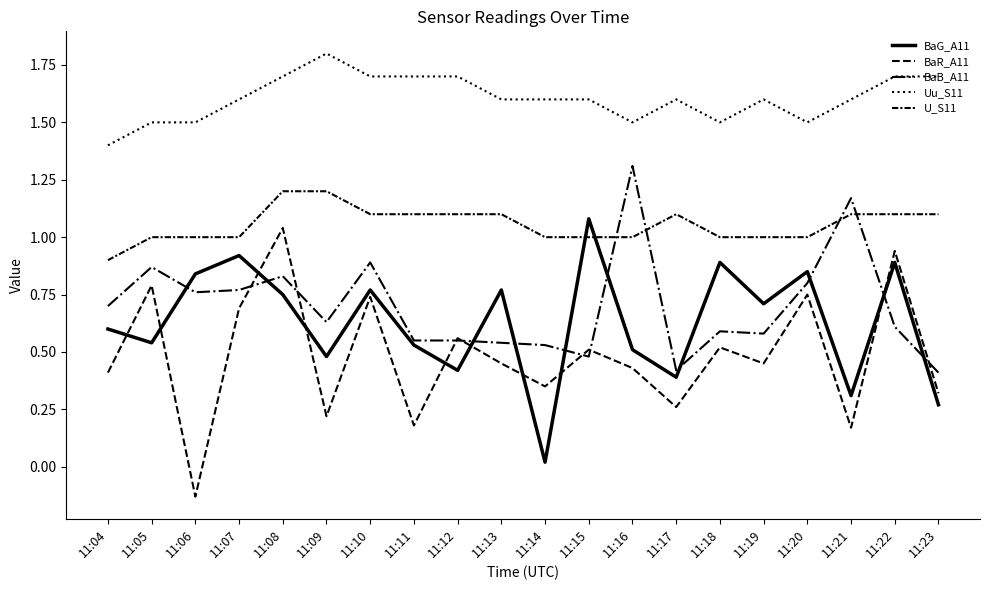

What is the total value across all series at 11:19?

4.3